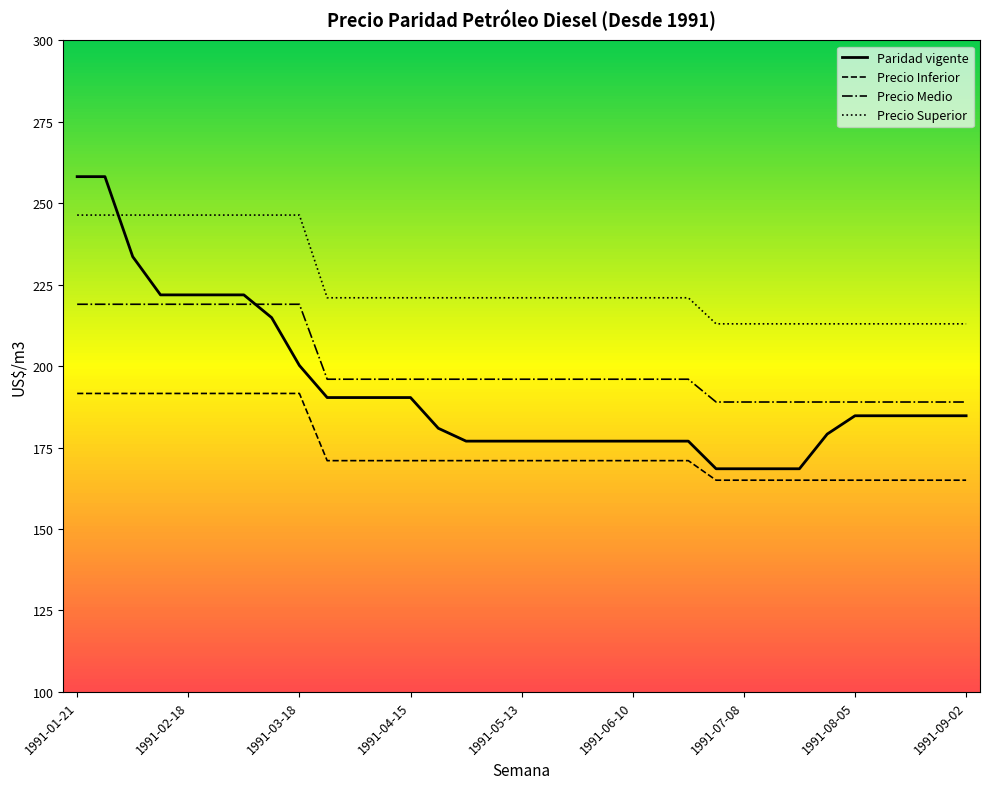

Reading left to right, what are all the values shown in this chart?

Paridad vigente: 258.2	258.2	233.6	221.9	221.9	221.9	221.9	214.9	200.2	190.4	190.4	190.4	190.4	180.9	177.0	177.0	177.0	177.0	177.0	177.0	177.0	177.0	177.0	168.5	168.5	168.5	168.5	179.2	184.8	184.8	184.8	184.8	184.8
Precio Inferior: 191.6	191.6	191.6	191.6	191.6	191.6	191.6	191.6	191.6	171.0	171.0	171.0	171.0	171.0	171.0	171.0	171.0	171.0	171.0	171.0	171.0	171.0	171.0	165.0	165.0	165.0	165.0	165.0	165.0	165.0	165.0	165.0	165.0
Precio Medio: 219.0	219.0	219.0	219.0	219.0	219.0	219.0	219.0	219.0	196.0	196.0	196.0	196.0	196.0	196.0	196.0	196.0	196.0	196.0	196.0	196.0	196.0	196.0	189.0	189.0	189.0	189.0	189.0	189.0	189.0	189.0	189.0	189.0
Precio Superior: 246.4	246.4	246.4	246.4	246.4	246.4	246.4	246.4	246.4	221.0	221.0	221.0	221.0	221.0	221.0	221.0	221.0	221.0	221.0	221.0	221.0	221.0	221.0	213.0	213.0	213.0	213.0	213.0	213.0	213.0	213.0	213.0	213.0